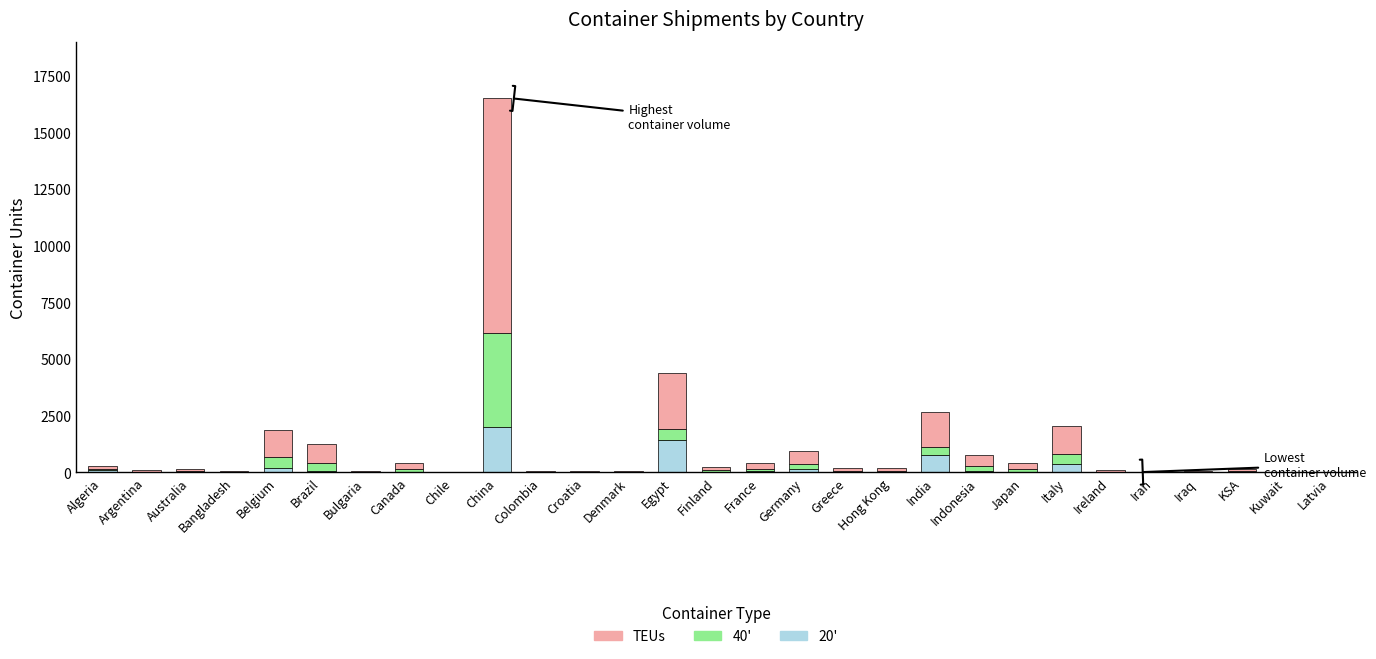

At which category is the sum across all series the highest?

China